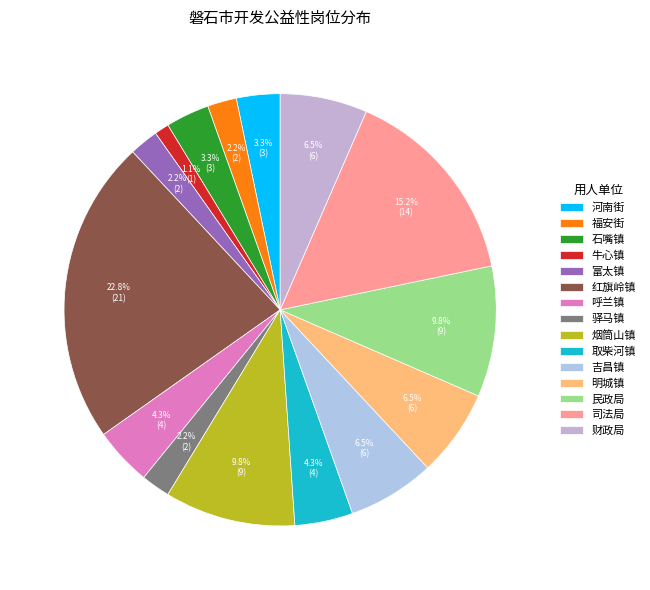

What is the change in value from 牛心镇 to 取柴河镇?

+3